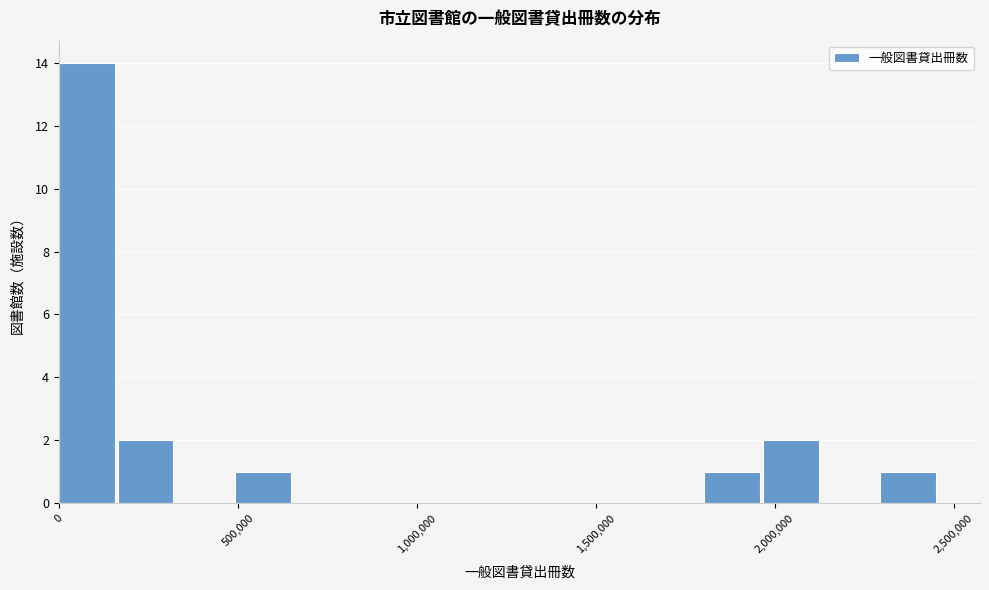

Around what value on the x-axis is the tallest bar? Give the approximate position of its centre, as read against the axis.

100000